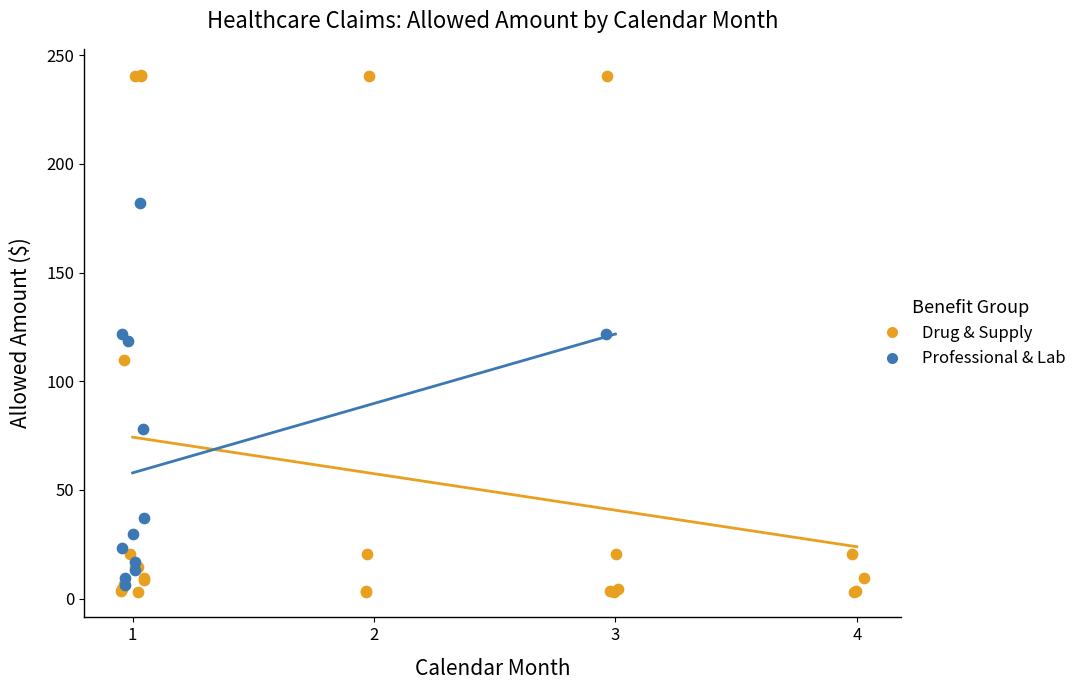

Which series has the widest spread of Y values?

Drug & Supply